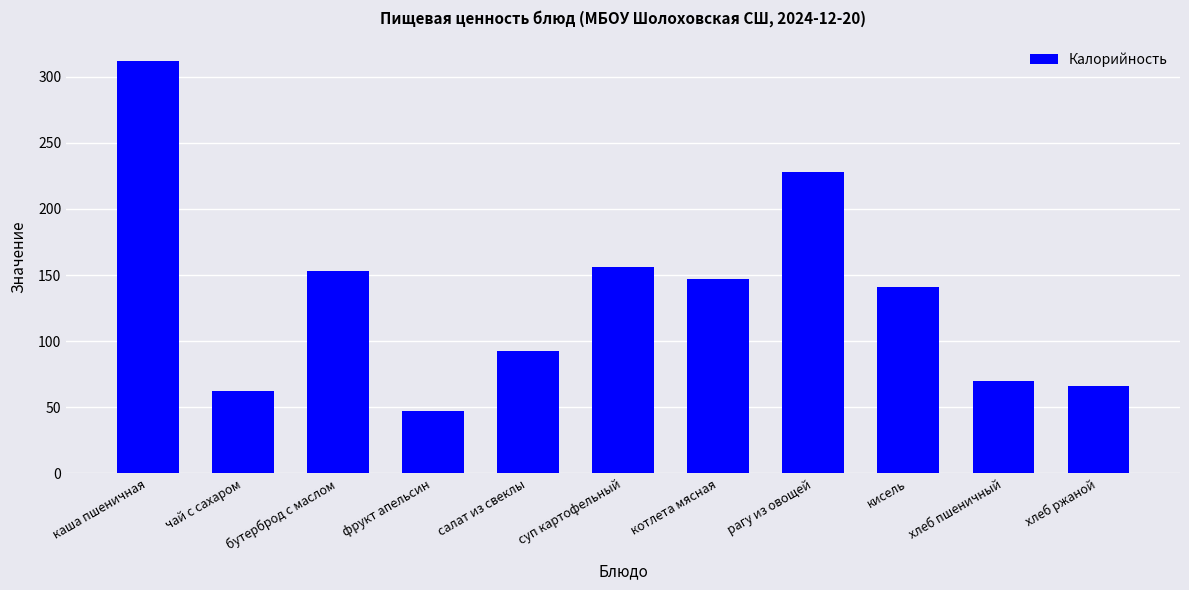

What is the average value?

134.1